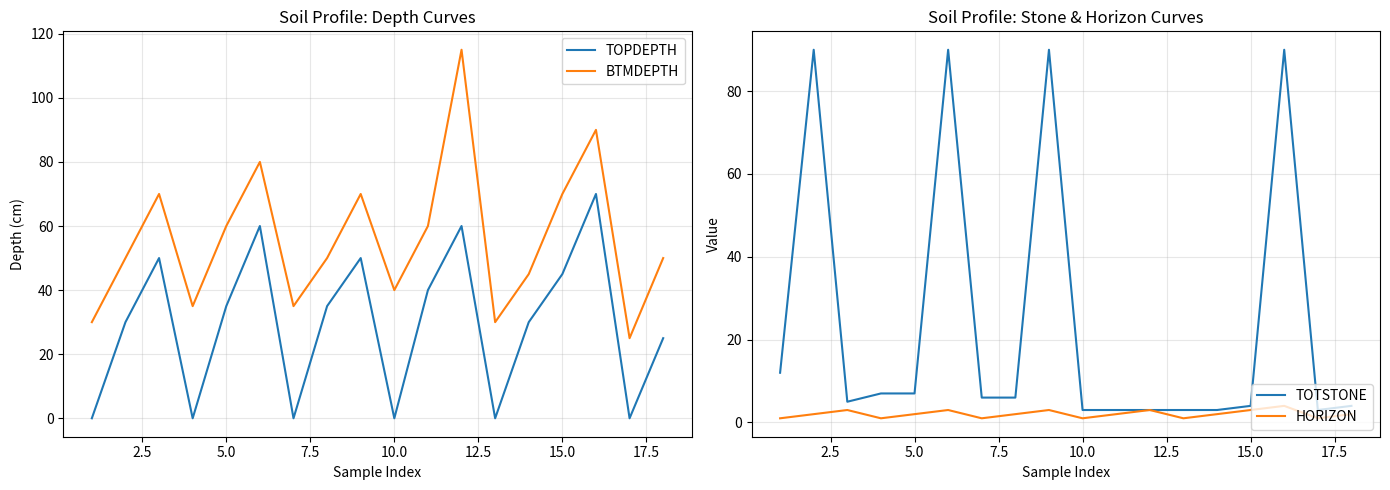

The value of TOPDEPTH at 10.0 is 0. True or false?

True